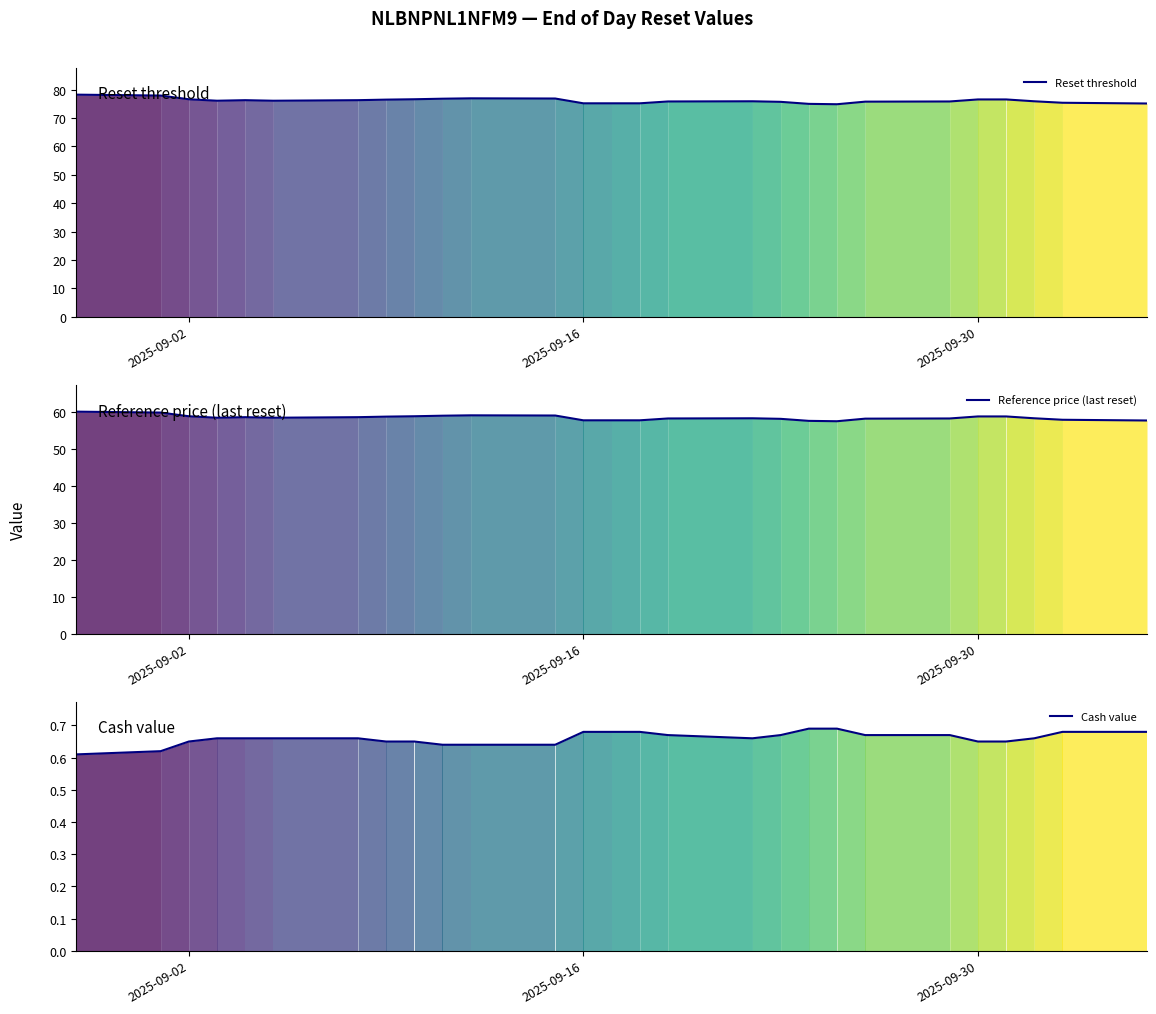

How many lines are shown in the chart?

3